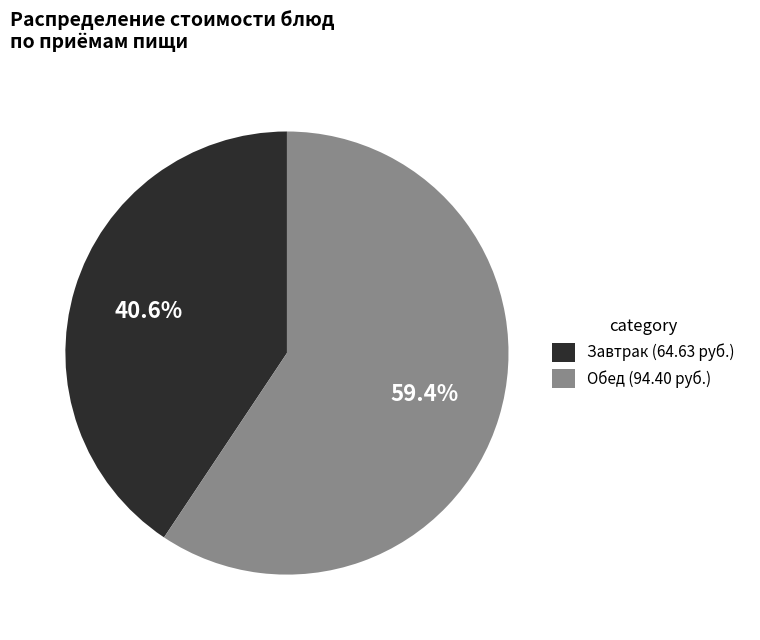

Does any single category account for the majority?

Yes